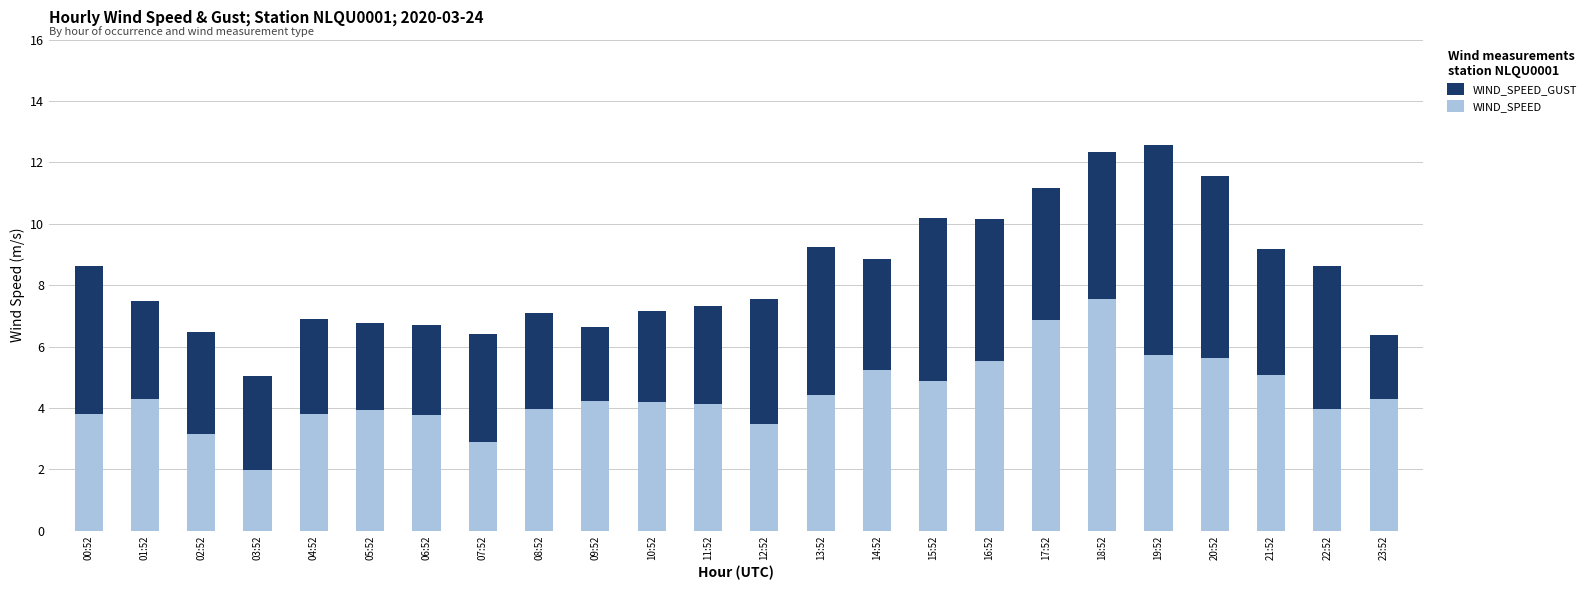

What is the value of the WIND_SPEED_GUST bar at the 12th from the left?

7.3